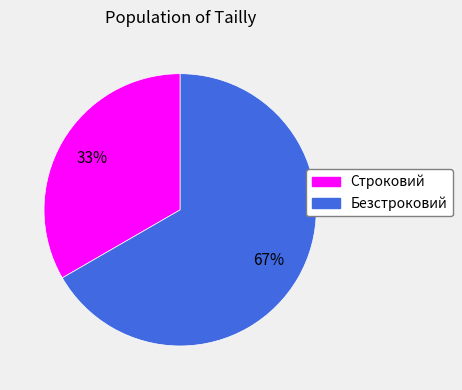

Which category has the biggest portion of the pie?

Безстроковий